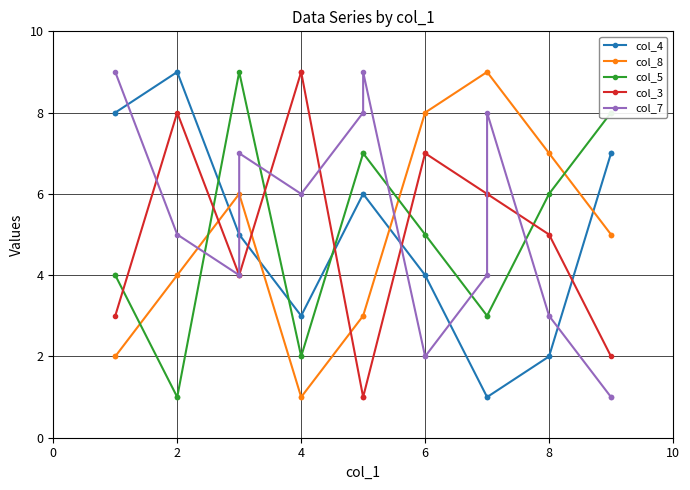

True or false: there are more than 0 points higher than both neighbors.

True